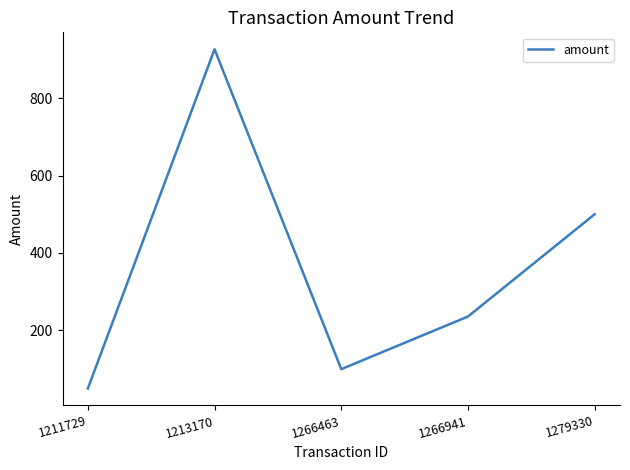

Reading left to right, list all the values displayed in this chart.

1211729=50.0	1213170=925.9	1266463=100.0	1266941=235.9	1279330=500.0